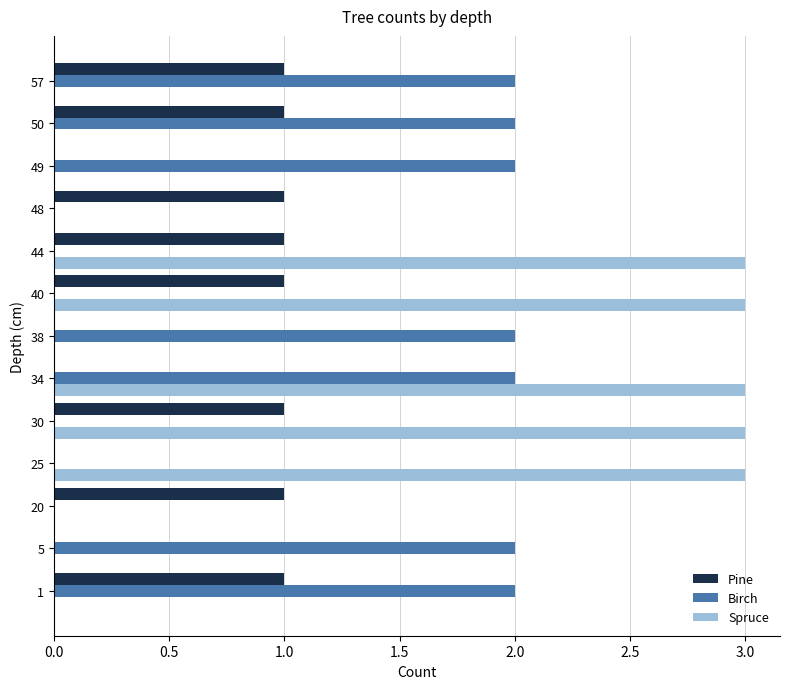

What is the average value of the Spruce series?

1